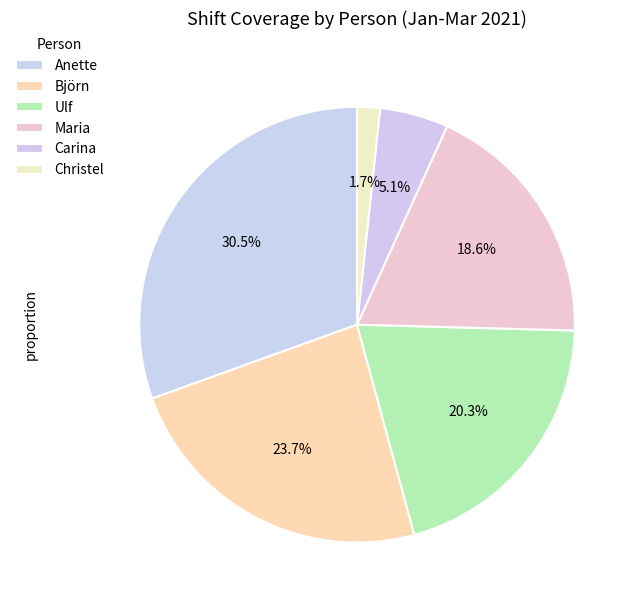

How much of the chart is everything except Maria?

81.4%